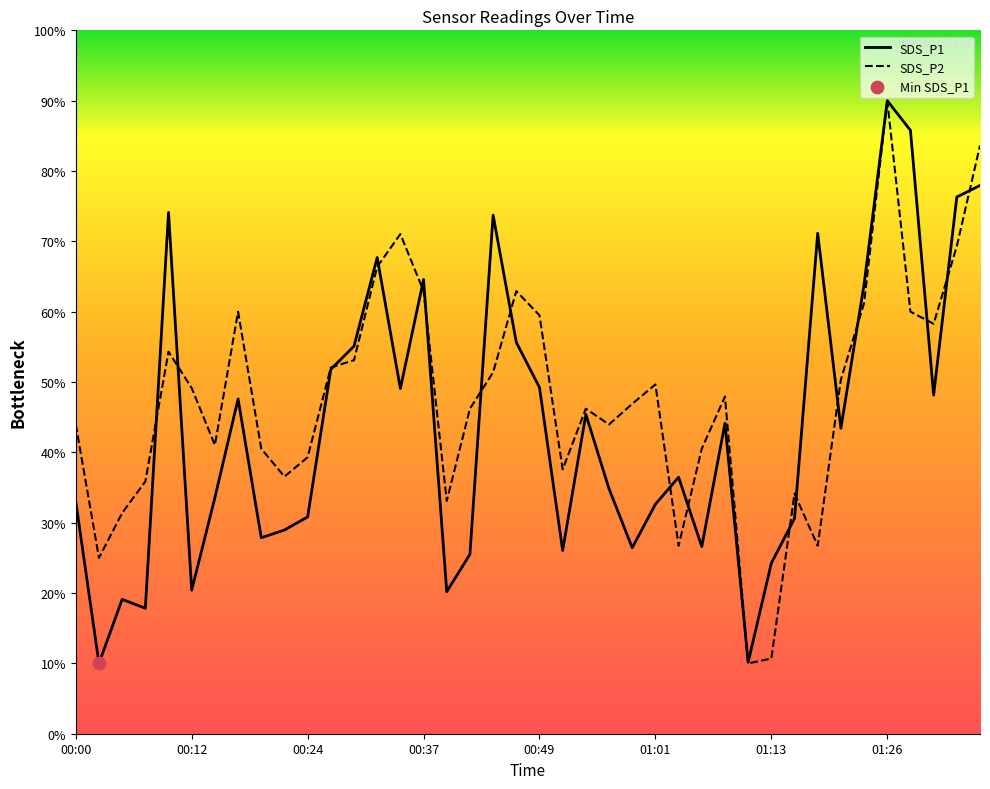

What is the minimum value for SDS_P2?

10.0